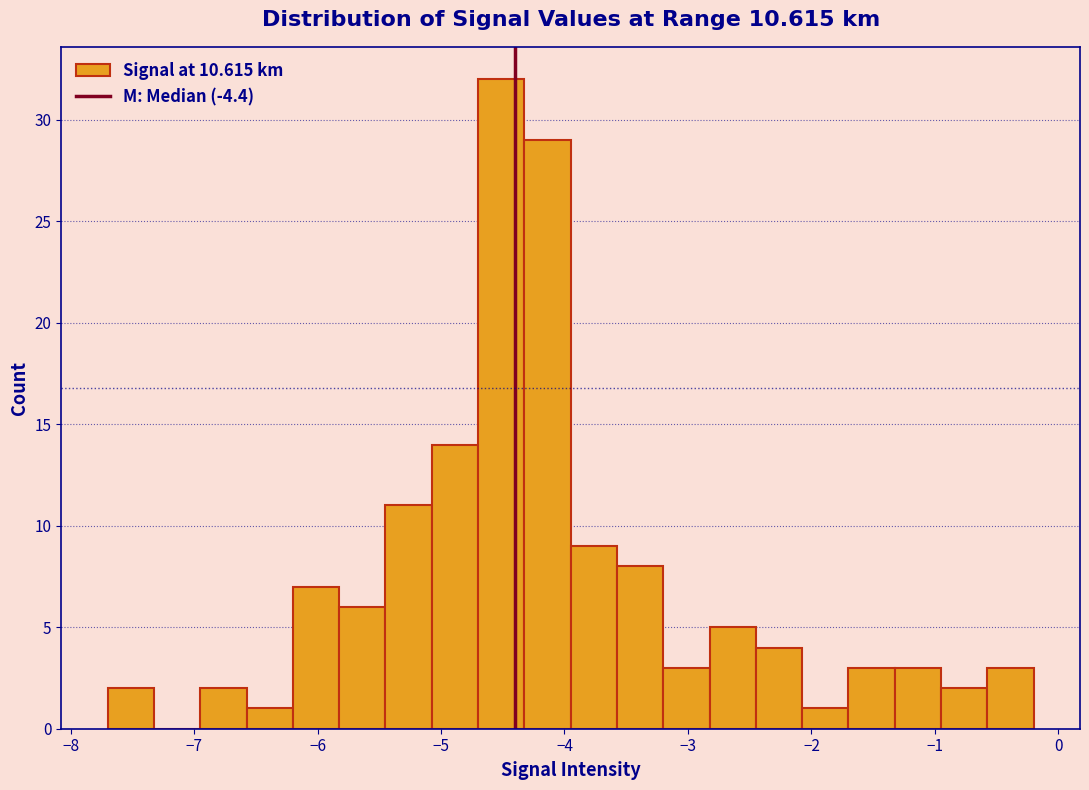

Read against the x-axis, roughly where is the centre of the tallest bar?

-4.5